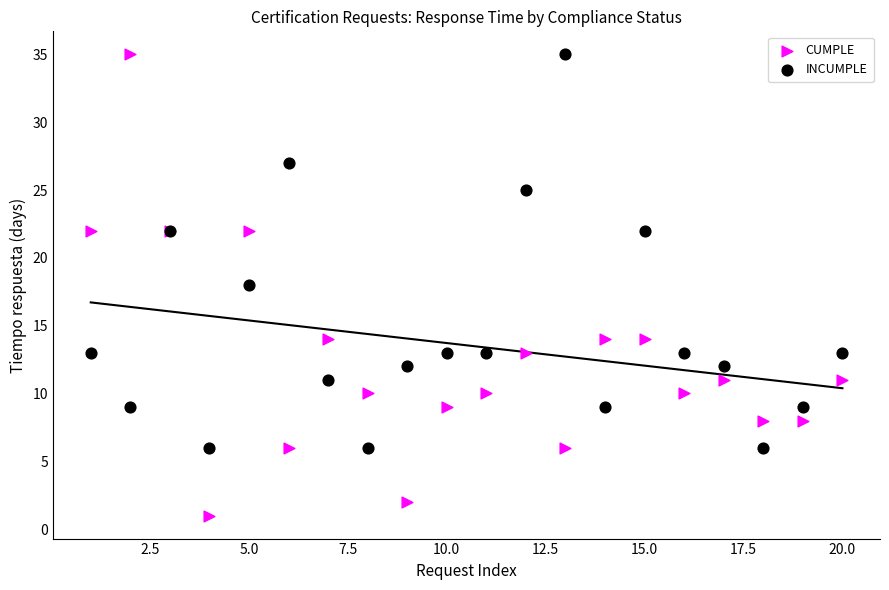

Which series contains the lowest Y value?

CUMPLE